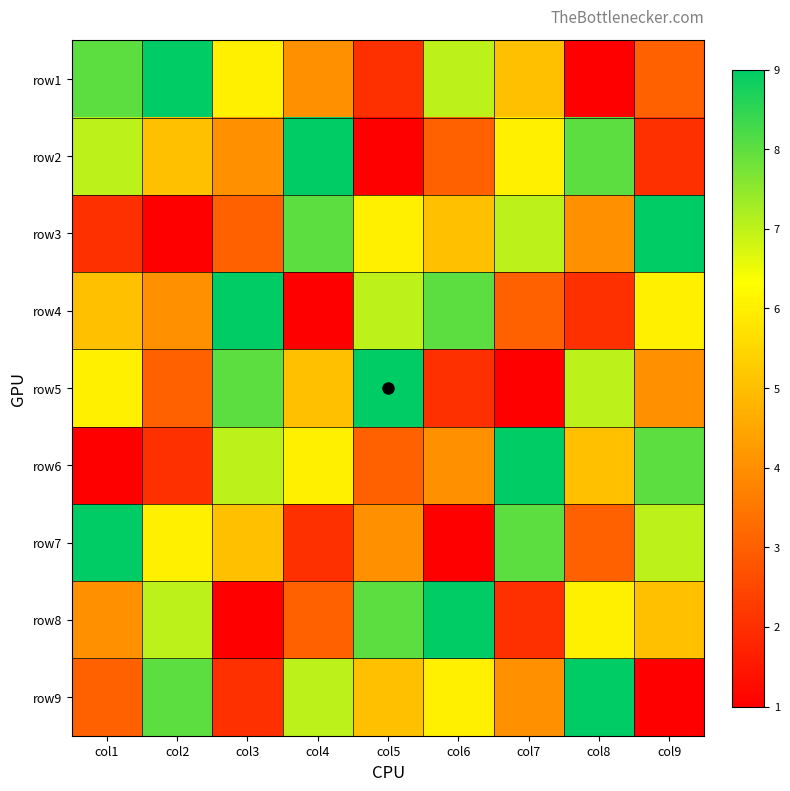

Which category has the highest value across all series?

col2